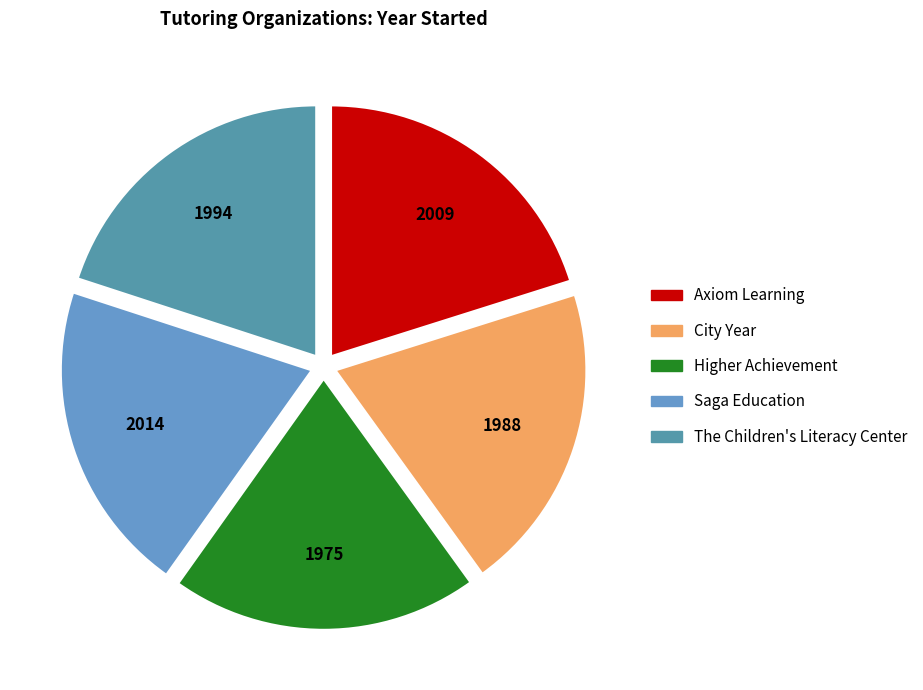

Rank the categories by value from highest to lowest.

Saga Education, Axiom Learning, The Children's Literacy Center, City Year, Higher Achievement